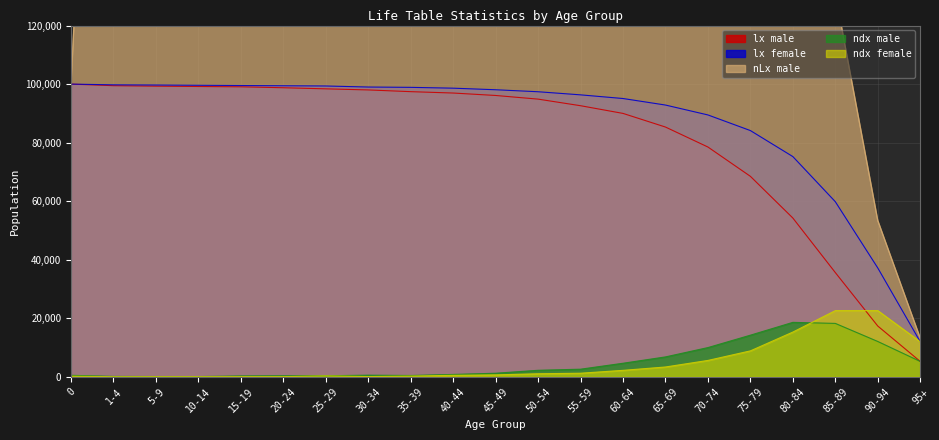

Reading left to right, list all the values displayed in this chart.

lx_male: 100000	99461	99303	99185	99078	98759	98383	98009	97422	96952	96118	94871	92619	89992	85334	78510	68500	54254	35629	17365	5274
lx_female: 100000	99754	99691	99601	99515	99434	99358	99002	98891	98612	98073	97393	96331	95079	92848	89468	84130	75244	59836	37200	12000
nLx_male: 99573	397484	496182	495713	494676	492867	491000	488645	485969	482839	477731	469053	456850	439151	410701	368912	308844	225410	130972	53430	13245
ndx_male: 539	158	118	107	319	376	374	586	471	834	1248	2252	2627	4658	6824	10010	14246	18625	18265	12090	5274
ndx_female: 246	63	90	86	81	77	356	111	278	540	680	1062	1252	2231	3380	5620	8886	15308	22636	22636	12000